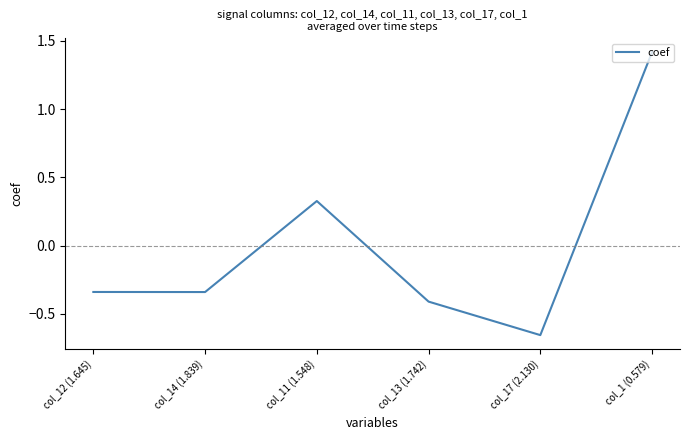

What position from the left is col_14 (1.839)?

2